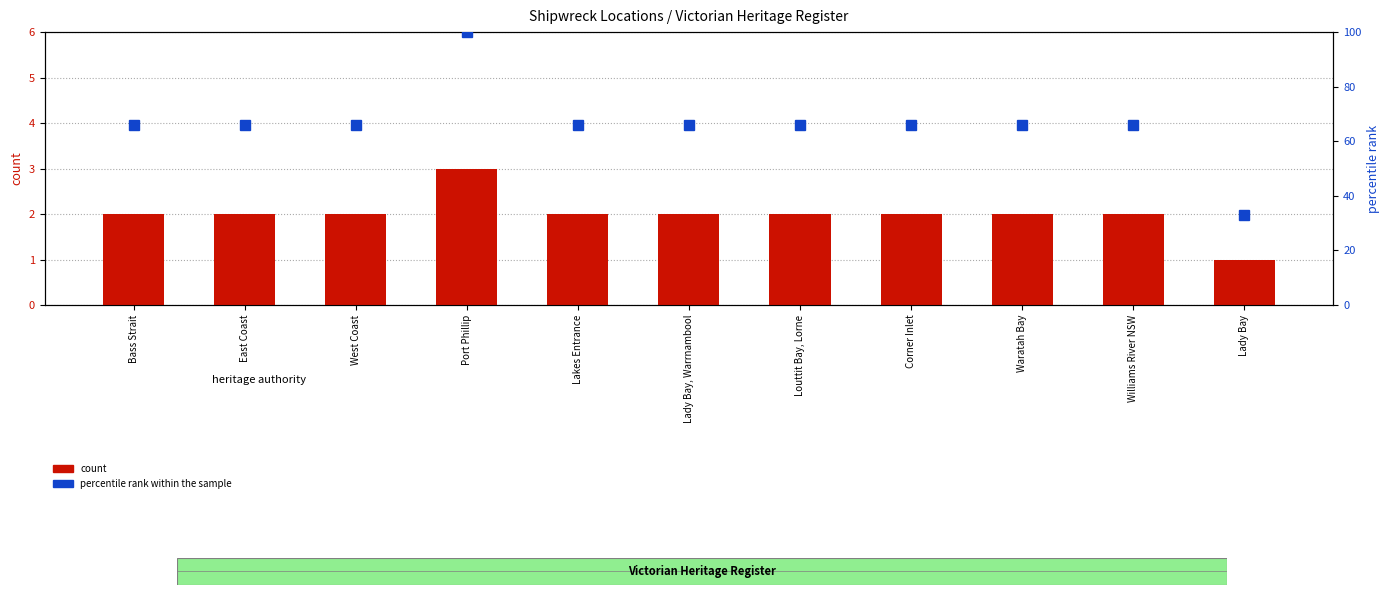

What is the value of the 9th bar from the left?

2